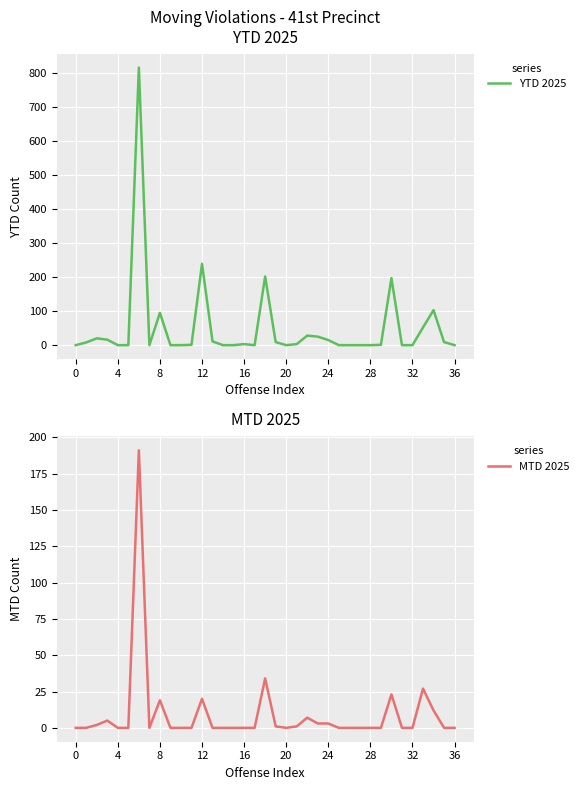

What are all the series names shown in the legend?

YTD 2025, MTD 2025